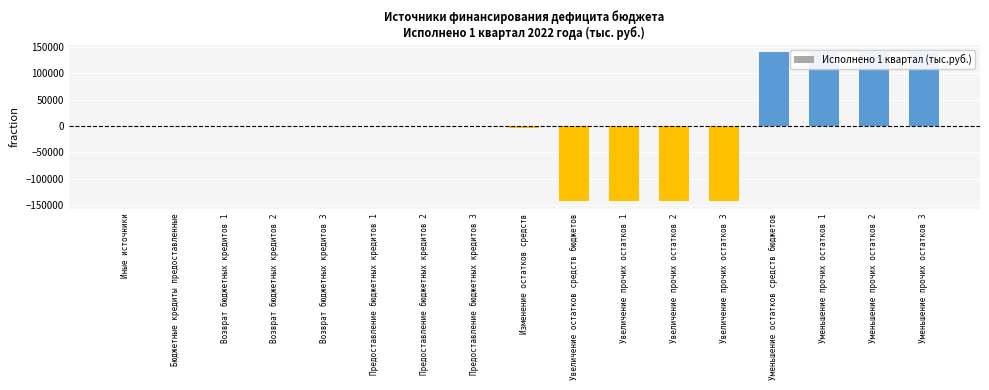

Where is the data nearest to the value -1405?

Иные источники